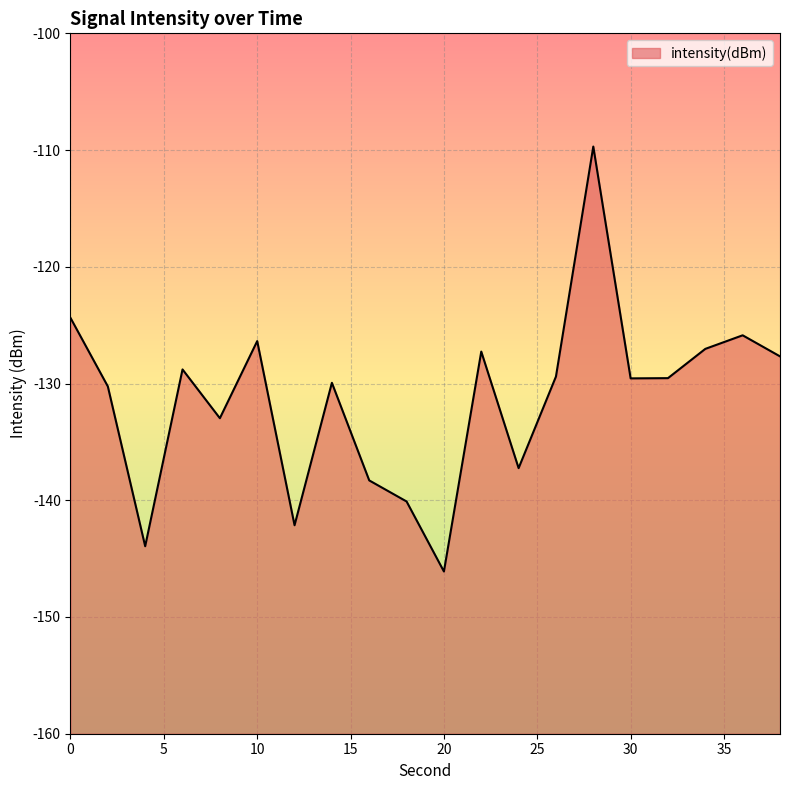

How many interior local valleys (lower than both neighbors) does the data have?

6